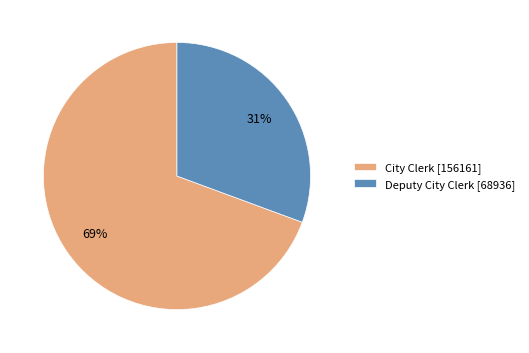

The Deputy City Clerk slice represents 40% of the pie. True or false?

False